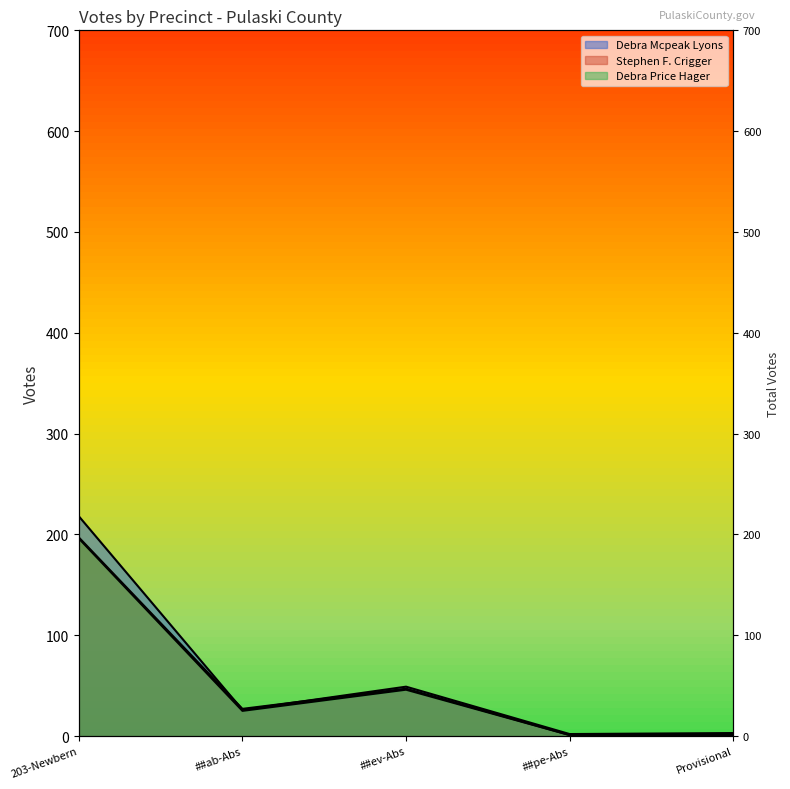

Is it true that Debra Price Hager equals 46 at ##ev-Abs?

True